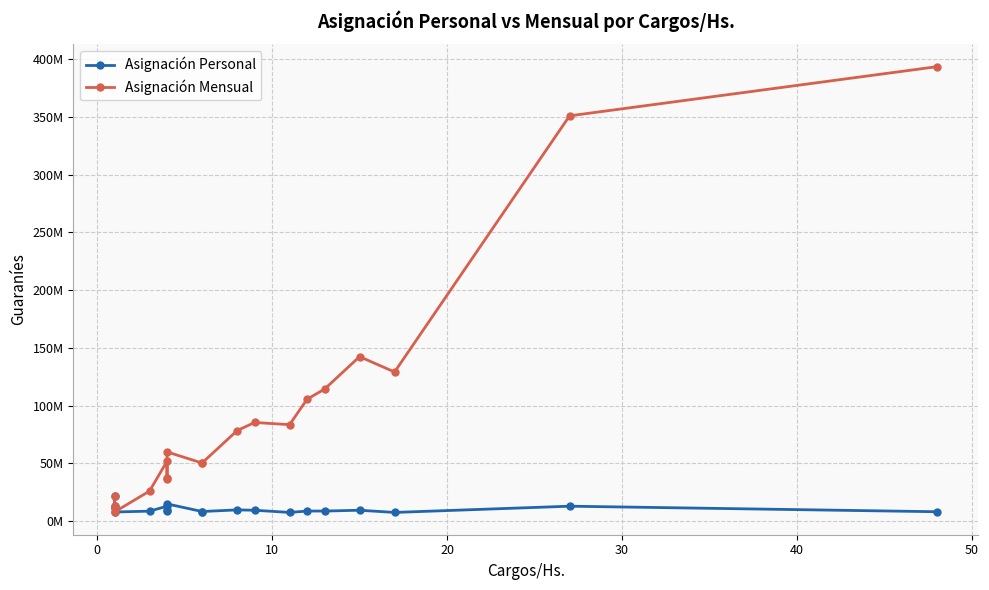

Which series has the largest range (max minus min)?

Asignación Mensual